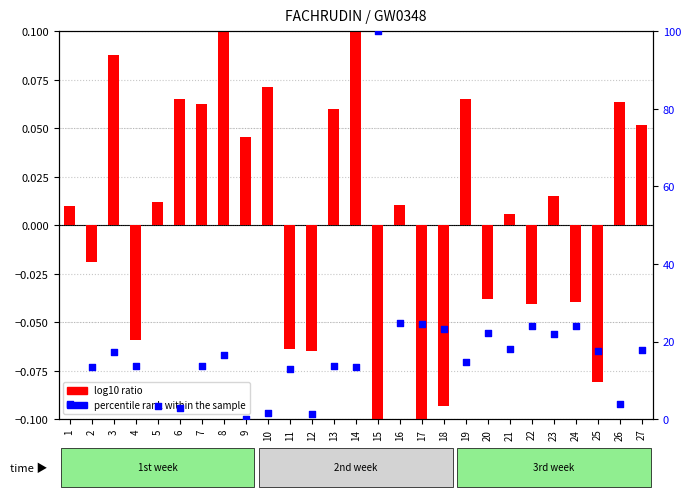

Which series reaches the maximum Y coordinate?

percentile rank within the sample